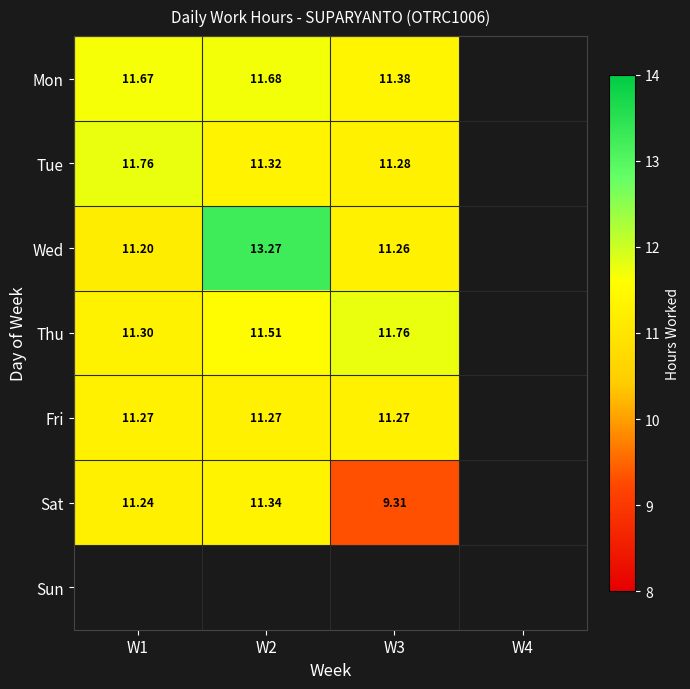

At which category does the chart reach its minimum across all series?

W4